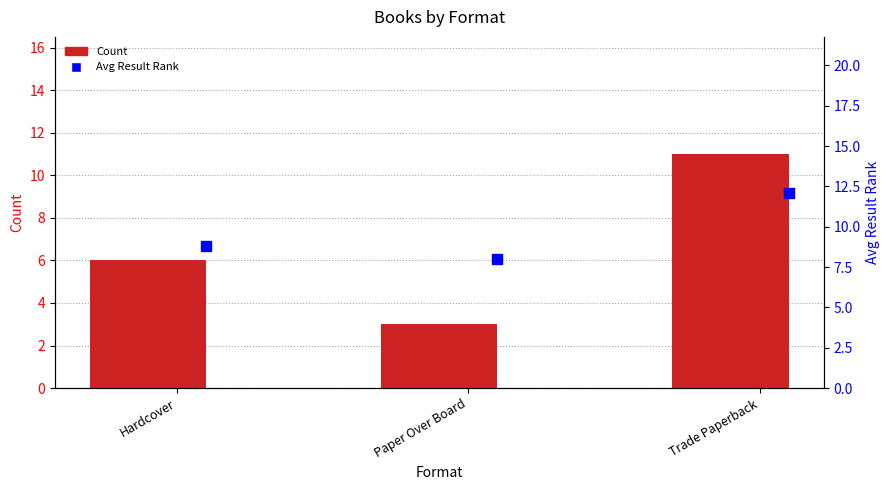

What are all the series names shown in the legend?

Count, Avg Result Rank